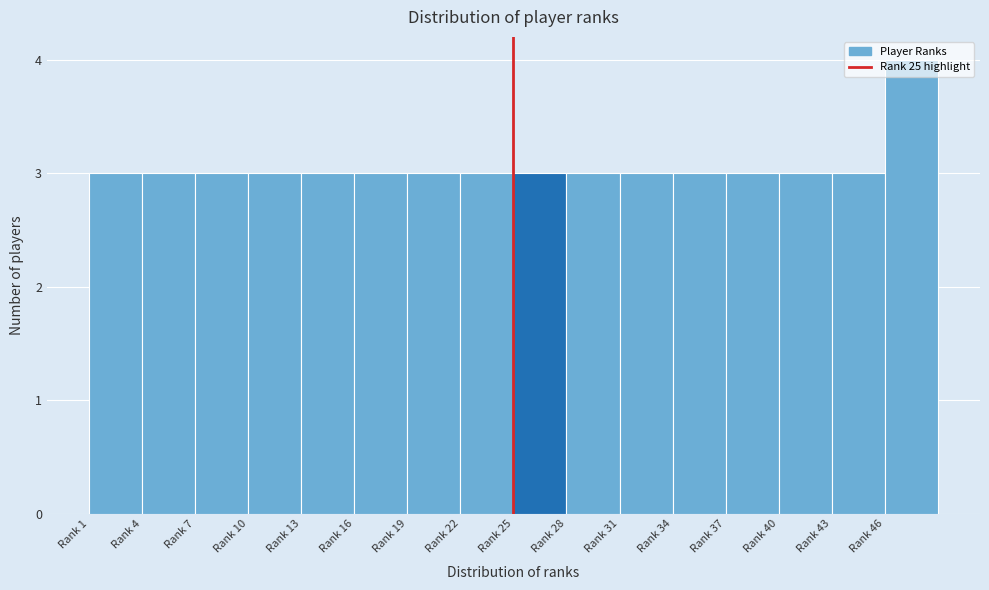

What is the ratio of the value at Rank 4 to the value at Rank 25?

1.0